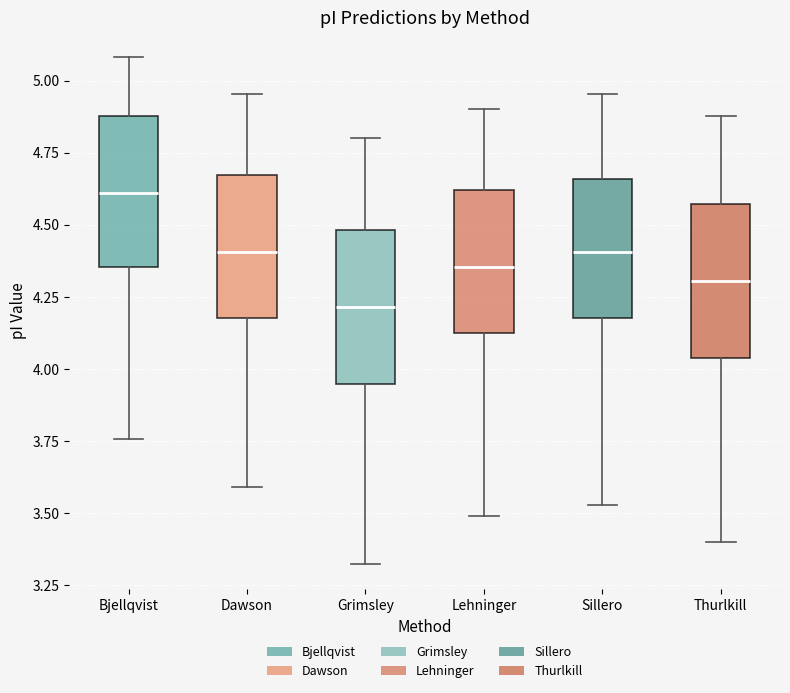

Reading left to right, transcribe this box plot: for each box, give where its median line is, the range the box spans, and where its two whiskers end, as read against the y-axis. The values are not printed on the chart, so give them approximately, as read against the axis.

Bjellqvist: median 4.60, box 4.35 to 4.90, whiskers 3.75 to 5.10
Dawson: median 4.40, box 4.20 to 4.65, whiskers 3.60 to 4.95
Grimsley: median 4.20, box 3.95 to 4.50, whiskers 3.35 to 4.80
Lehninger: median 4.35, box 4.15 to 4.60, whiskers 3.50 to 4.90
Sillero: median 4.40, box 4.20 to 4.65, whiskers 3.55 to 4.95
Thurlkill: median 4.30, box 4.05 to 4.55, whiskers 3.40 to 4.90